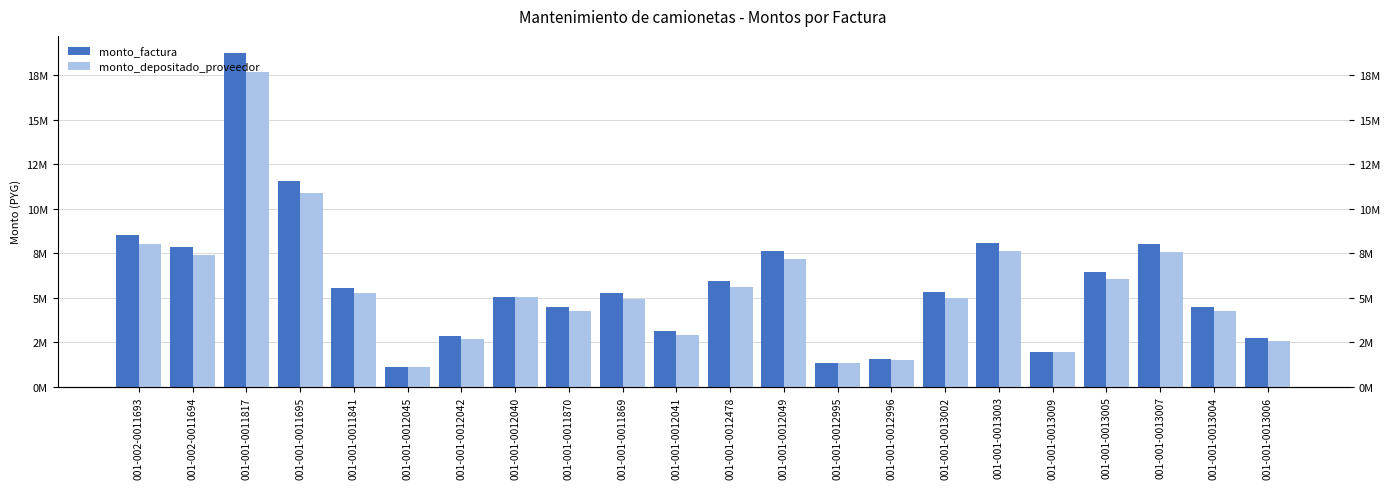

At which category does the chart reach its peak across all series?

001-001-0011817